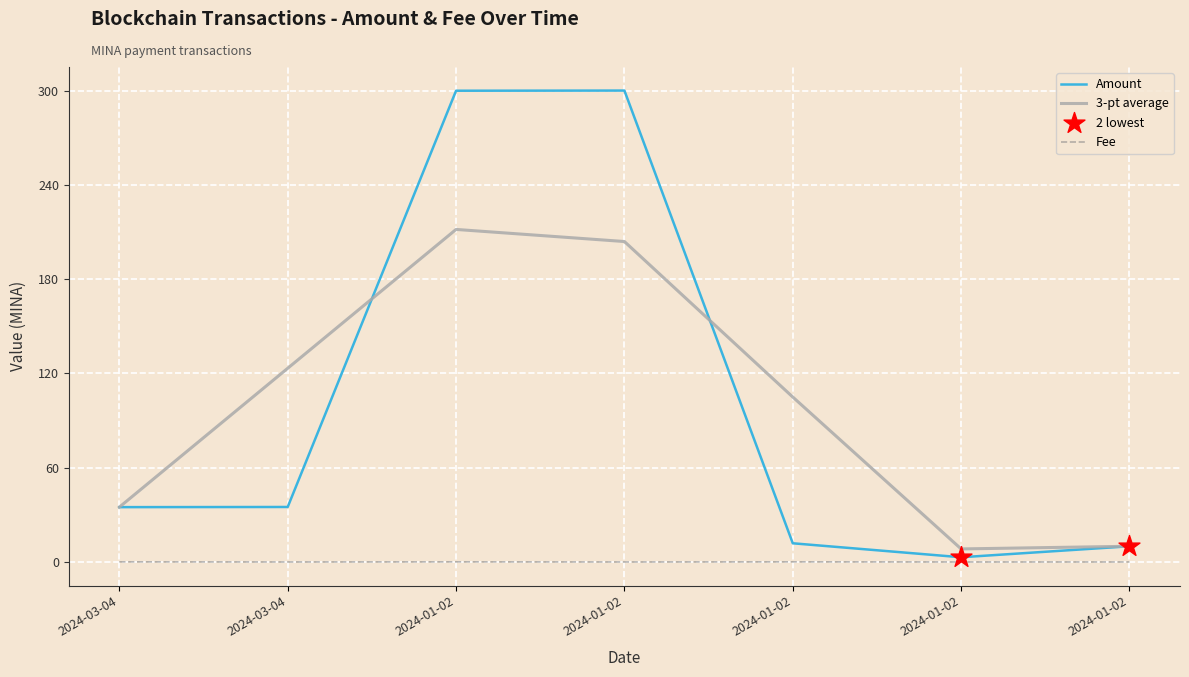

How many lines are shown in the chart?

3